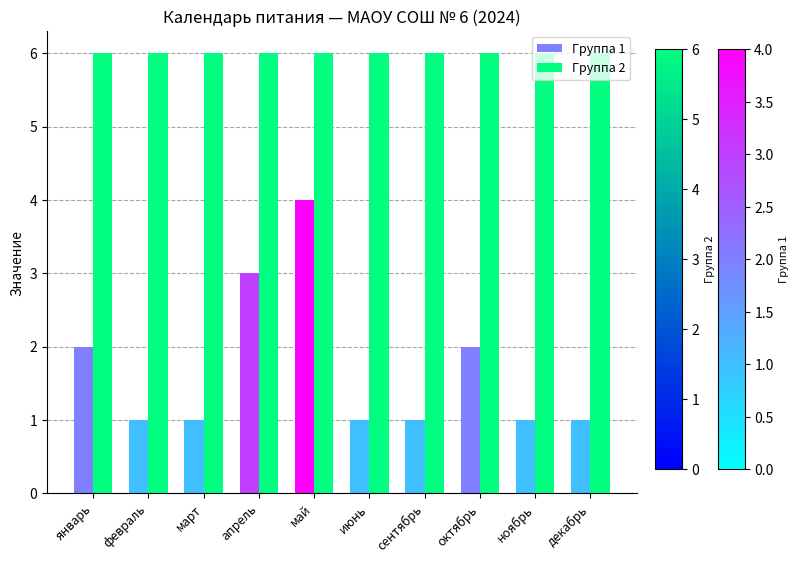

Reading left to right, transcribe all the data shown in this chart.

Группа 1: 2	1	1	3	4	1	1	2	1	1
Группа 2: 6	6	6	6	6	6	6	6	6	6